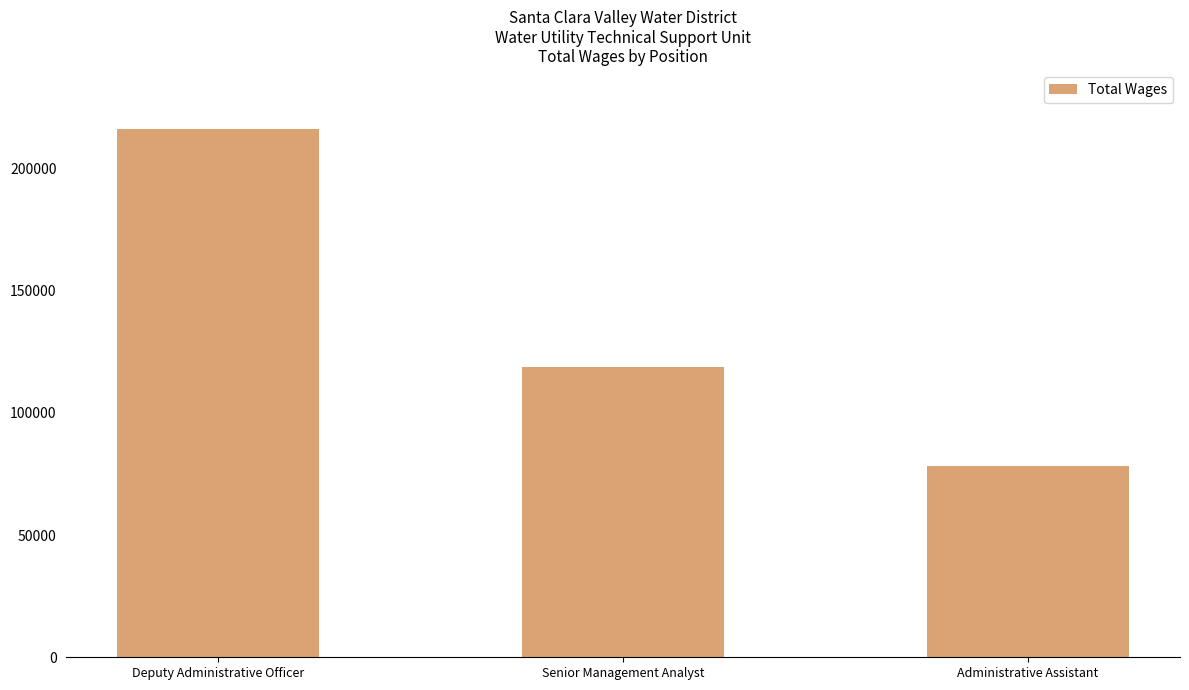

The value at Senior Management Analyst is 118630. True or false?

True